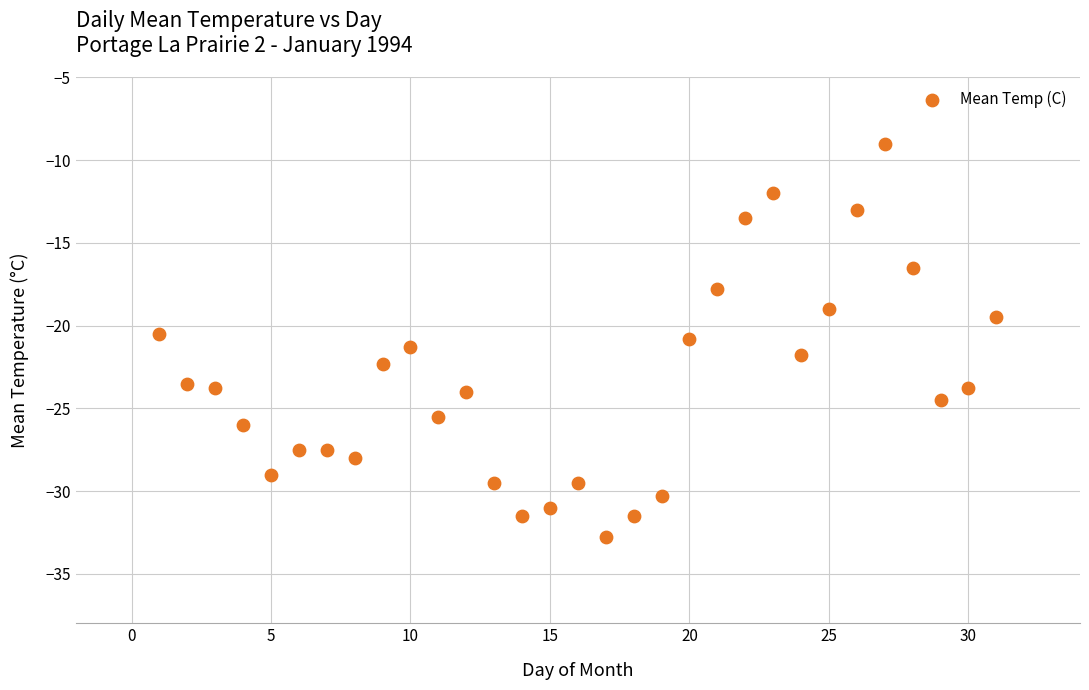

What is the range of X values (max minus min)?

30.0